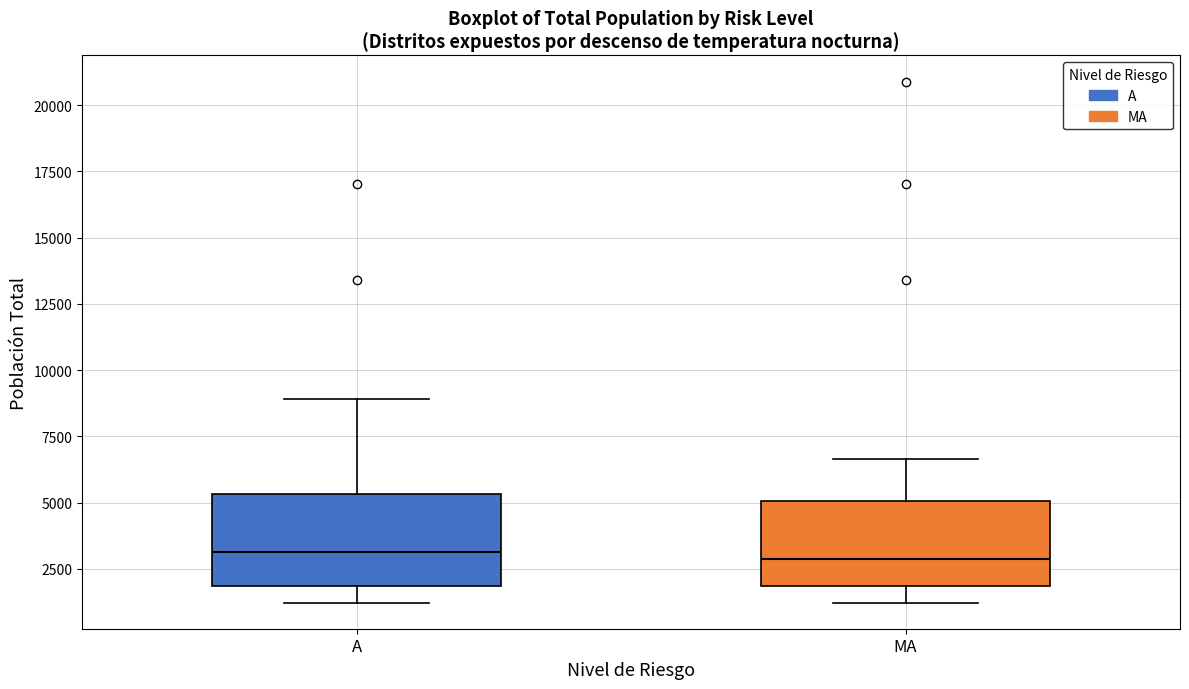

Reading left to right, read every box against the y-axis: the position of its median line, the range the box covers, and the ends of its whiskers. The values are not printed on the chart, so give them approximately, as read against the axis.

A: median 3000, box 2000 to 5500, whiskers 1000 to 9000
MA: median 3000, box 2000 to 5000, whiskers 1000 to 6500